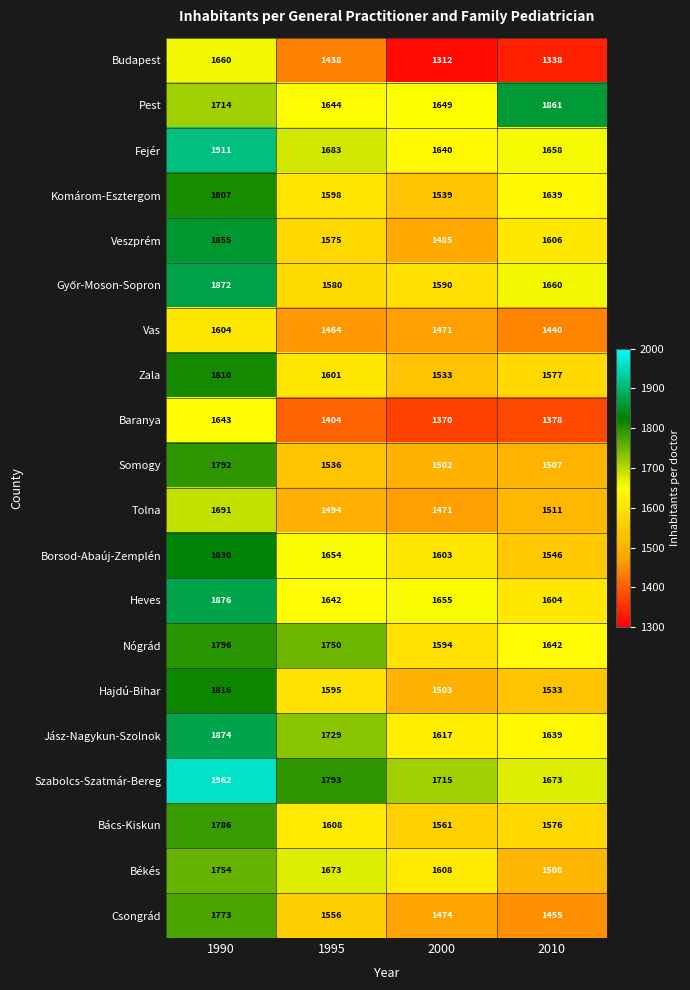

What is the difference between the maximum and minimum values in the Veszprém series?

370